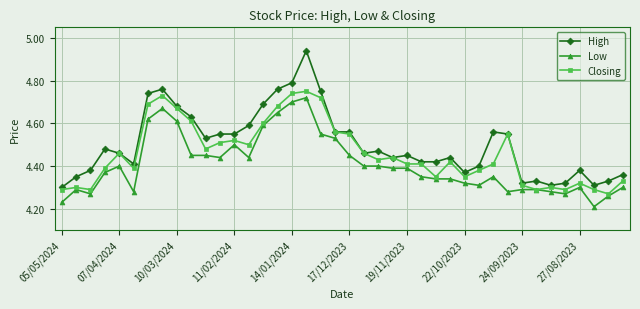

At how many categories does at least one series exceed 4?

40